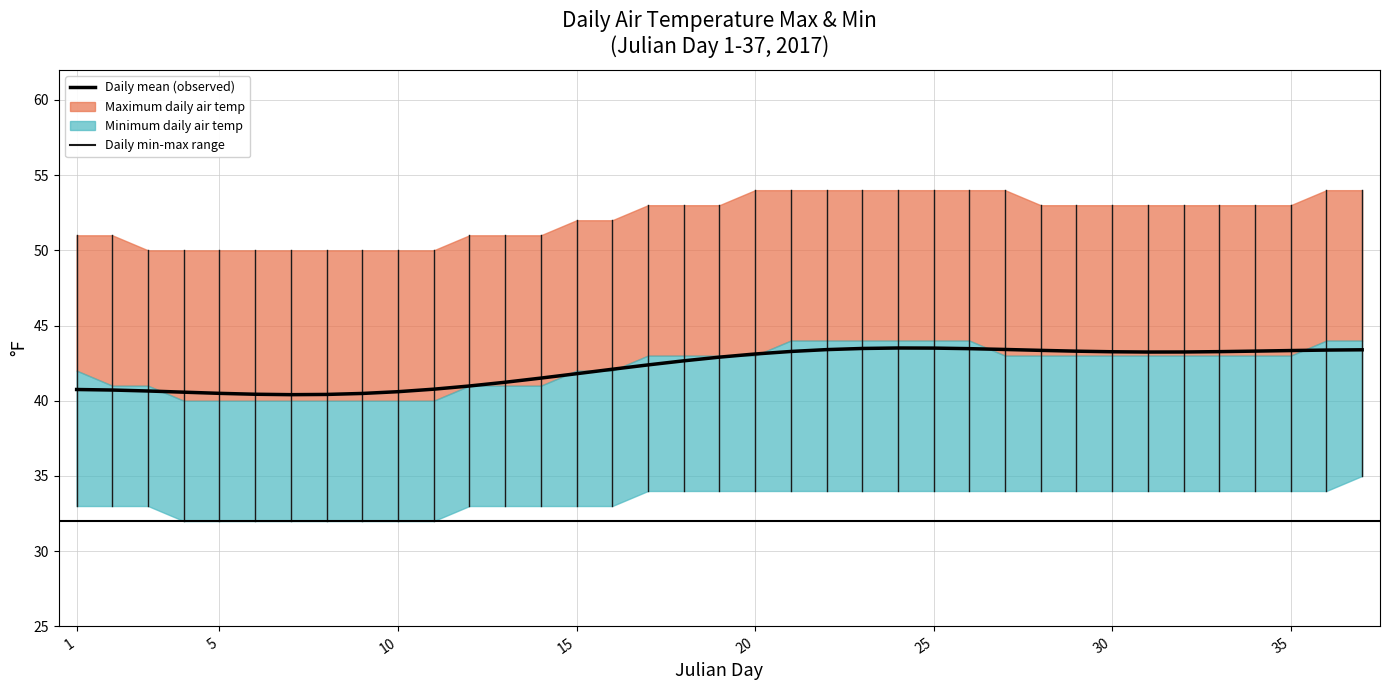

At which label does the data first exceed 42?

15